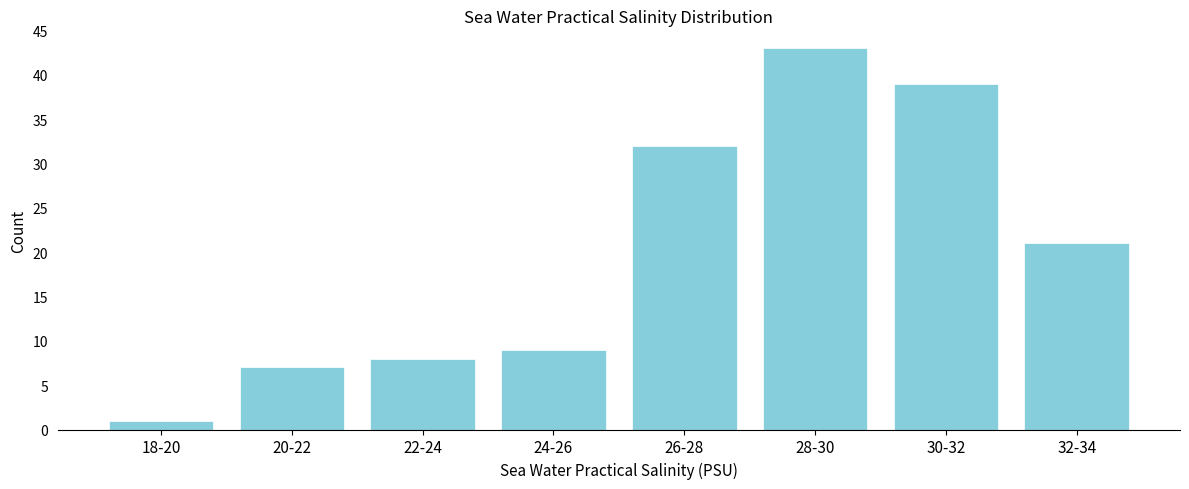

Reading left to right, what are all the values shown in this chart?

1	7	8	9	32	43	39	21